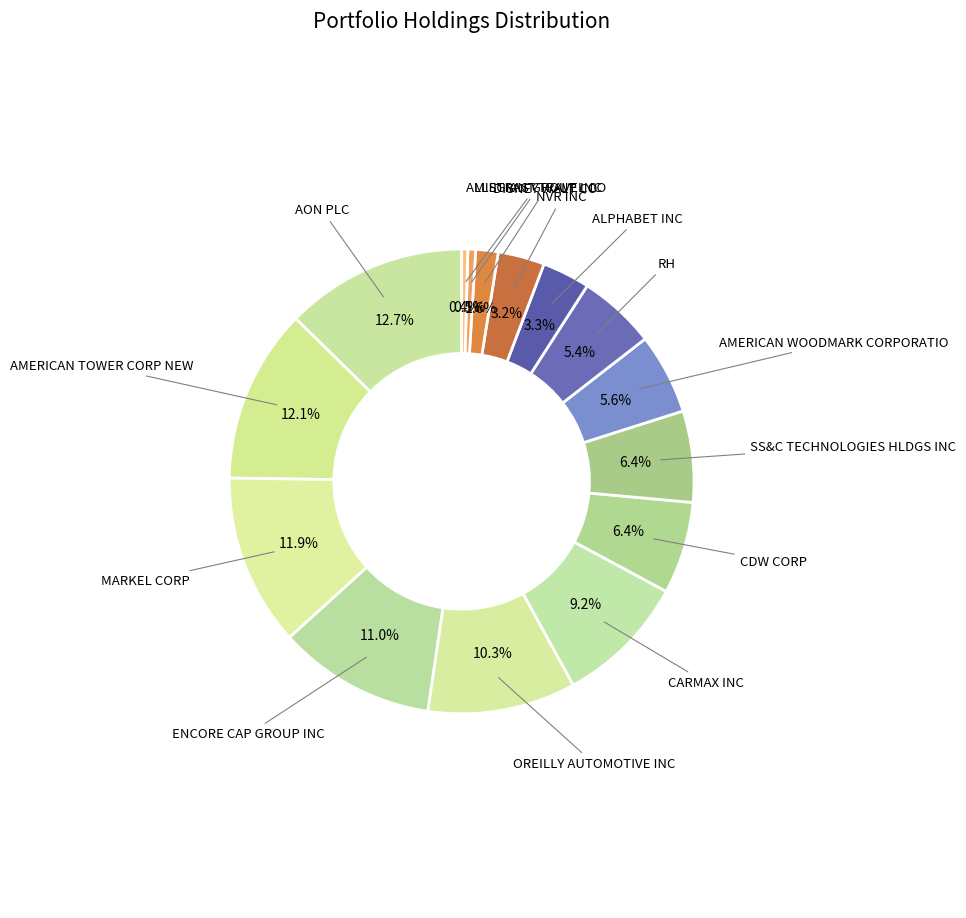

Count the number of slices in the pie.

15